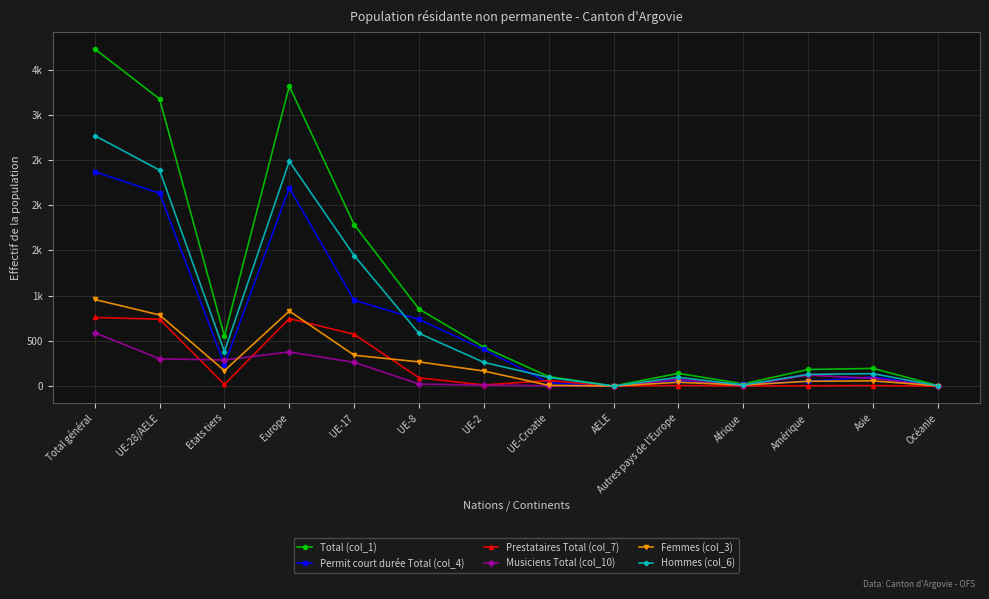

Reading left to right, transcribe all the data shown in this chart.

Total (col_1): Total général=3728	UE-28/AELE=3175	Etats tiers=553	Europe=3316	UE-17=1786	UE-8=852	UE-2=430	UE-Croatie=105	AELE=2	Autres pays de l'Europe=141	Afrique=25	Amérique=184	Asie=196	Océanie=7
Permit court durée Total (col_4): Total général=2370	UE-28/AELE=2133	Etats tiers=237	Europe=2191	UE-17=950	UE-8=737	UE-2=406	UE-Croatie=38	AELE=2	Autres pays de l'Europe=58	Afrique=20	Amérique=53	Asie=102	Océanie=4
Prestataires Total (col_7): Total général=759	UE-28/AELE=740	Etats tiers=19	Europe=747	UE-17=573	UE-8=92	UE-2=13	UE-Croatie=62	AELE=0	Autres pays de l'Europe=7	Afrique=2	Amérique=4	Asie=6	Océanie=0
Musiciens Total (col_10): Total général=591	UE-28/AELE=302	Etats tiers=289	Europe=378	UE-17=263	UE-8=23	UE-2=11	UE-Croatie=5	AELE=0	Autres pays de l'Europe=76	Afrique=3	Amérique=121	Asie=86	Océanie=3
Femmes (col_3): Total général=958	UE-28/AELE=787	Etats tiers=171	Europe=830	UE-17=342	UE-8=268	UE-2=167	UE-Croatie=9	AELE=1	Autres pays de l'Europe=43	Afrique=12	Amérique=54	Asie=58	Océanie=4
Hommes (col_6): Total général=2770	UE-28/AELE=2388	Etats tiers=382	Europe=2486	UE-17=1444	UE-8=584	UE-2=263	UE-Croatie=96	AELE=1	Autres pays de l'Europe=98	Afrique=13	Amérique=130	Asie=138	Océanie=3